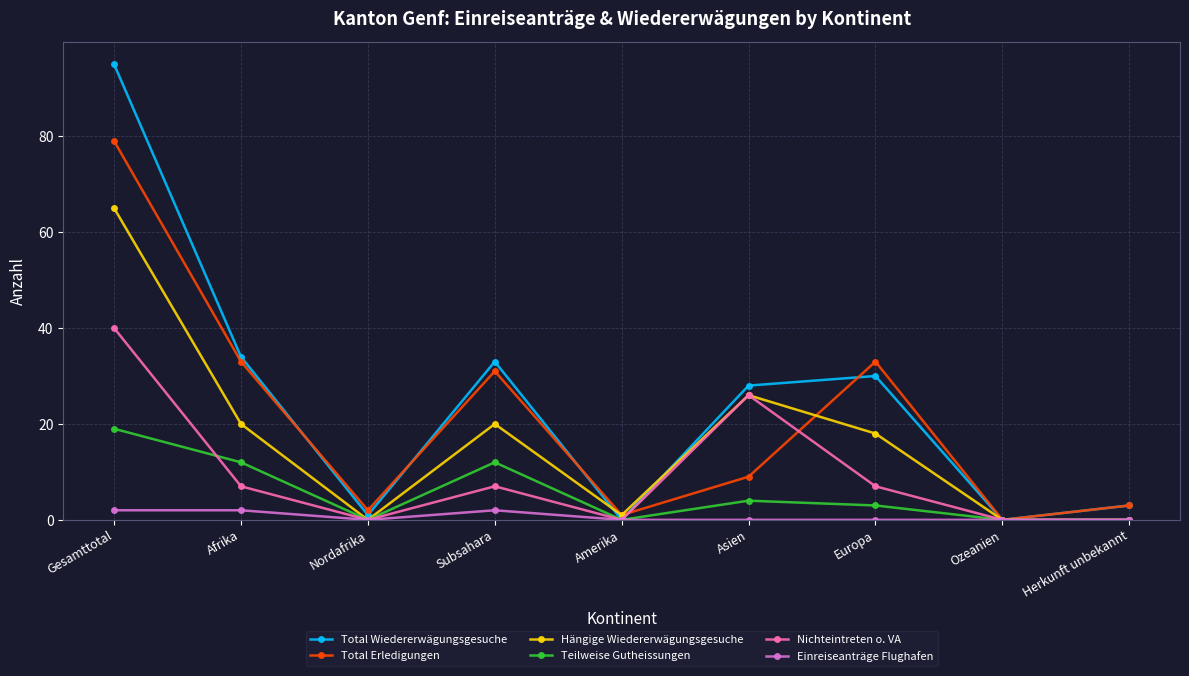

Reading left to right, transcribe all the data shown in this chart.

Total Wiedererwägungsgesuche: 95	34	1	33	0	28	30	0	3
Total Erledigungen: 79	33	2	31	1	9	33	0	3
Hängige Wiedererwägungsgesuche: 65	20	0	20	1	26	18	0	0
Teilweise Gutheissungen: 19	12	0	12	0	4	3	0	0
Nichteintreten o. VA: 40	7	0	7	0	26	7	0	0
Einreiseanträge Flughafen: 2	2	0	2	0	0	0	0	0